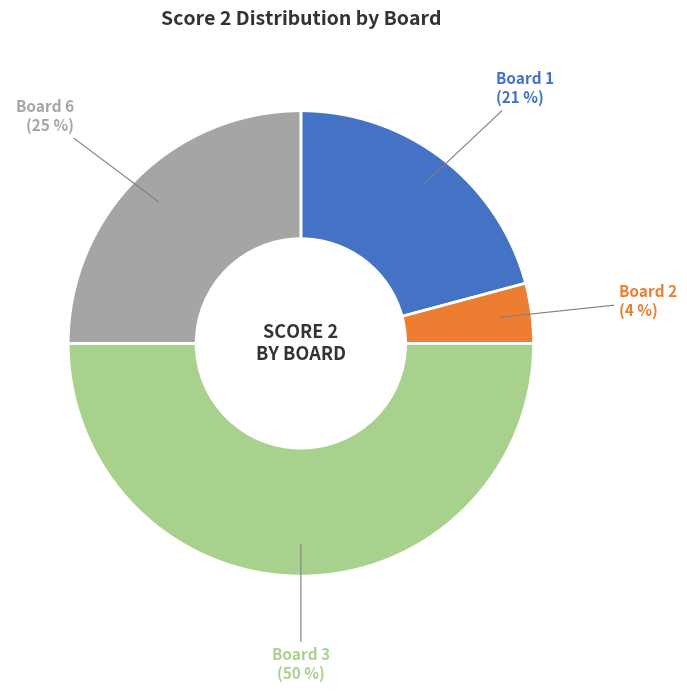

How many segments does this pie chart have?

4